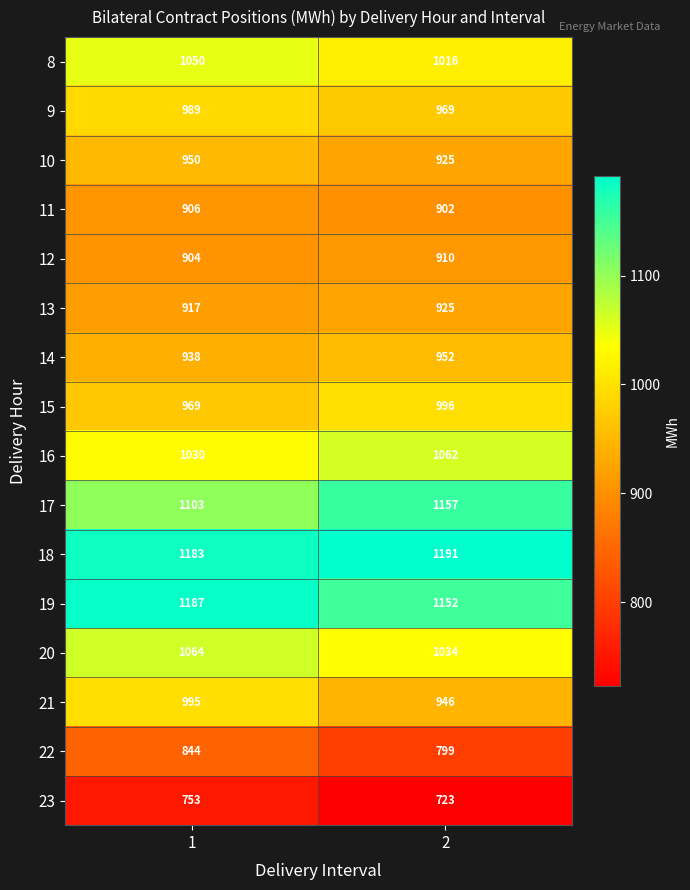

List the series in order of their peak value, highest first.

18, 19, 17, 20, 16, 8, 15, 21, 9, 14, 10, 13, 12, 11, 22, 23